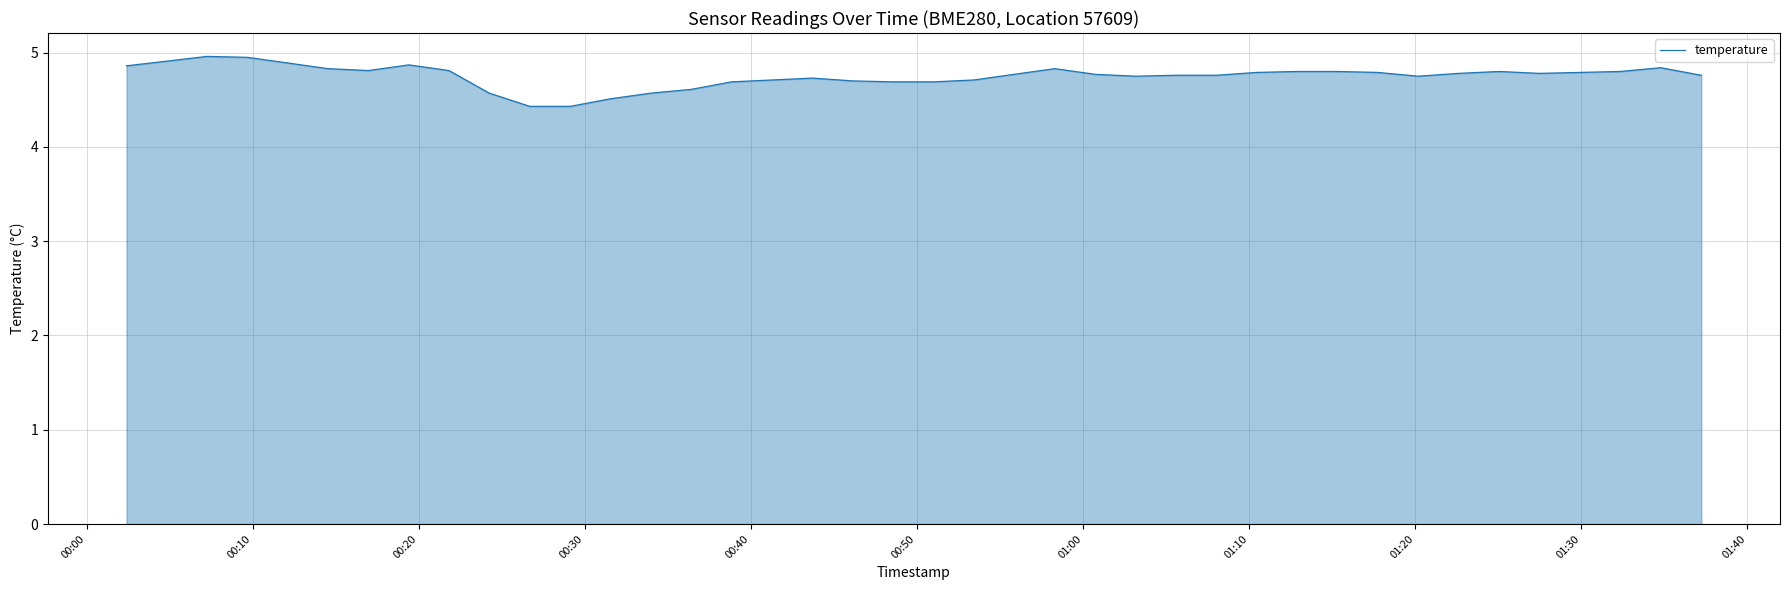

What is the minimum value shown in the chart?

4.4